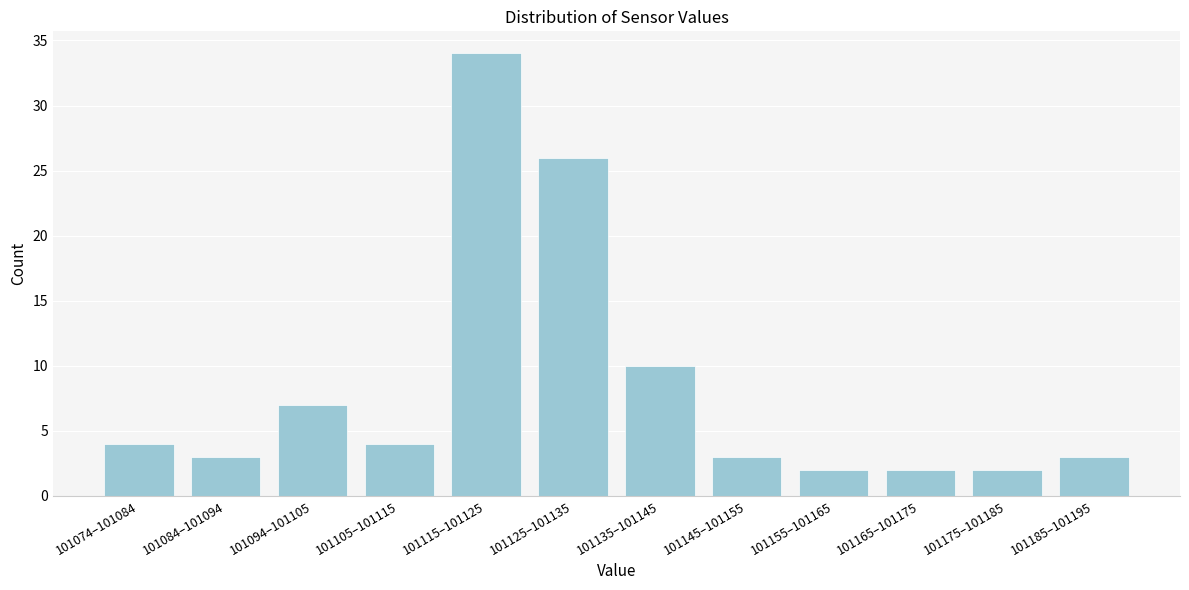

Reading right to left, extract all data points from this chart.

101185–101195=3	101175–101185=2	101165–101175=2	101155–101165=2	101145–101155=3	101135–101145=10	101125–101135=26	101115–101125=34	101105–101115=4	101094–101105=7	101084–101094=3	101074–101084=4